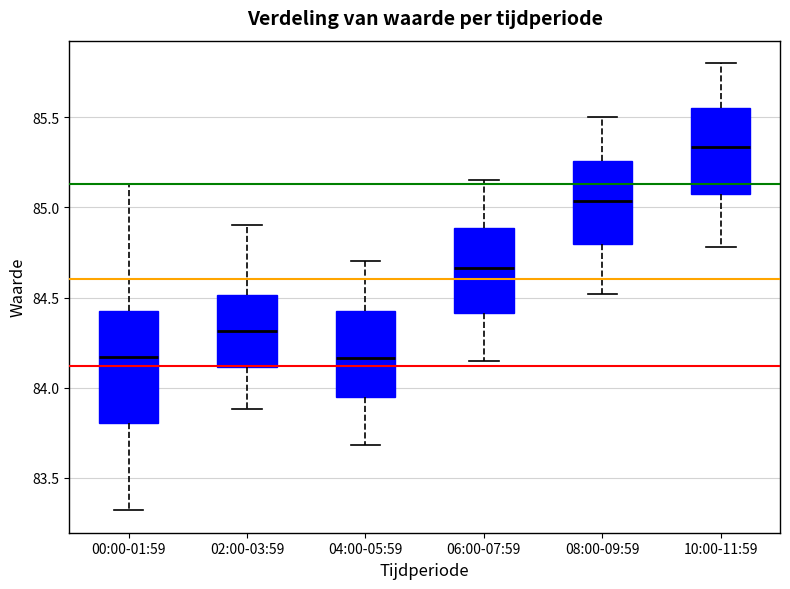

Reading left to right, transcribe this box plot: for each box, give where its median line is, the range the box spans, and where its two whiskers end, as read against the y-axis. The values are not printed on the chart, so give them approximately, as read against the axis.

00:00-01:59: median 84.15, box 83.80 to 84.40, whiskers 83.30 to 85.15
02:00-03:59: median 84.30, box 84.10 to 84.50, whiskers 83.90 to 84.90
04:00-05:59: median 84.15, box 83.95 to 84.45, whiskers 83.70 to 84.70
06:00-07:59: median 84.65, box 84.40 to 84.90, whiskers 84.15 to 85.15
08:00-09:59: median 85.05, box 84.80 to 85.25, whiskers 84.50 to 85.50
10:00-11:59: median 85.35, box 85.05 to 85.55, whiskers 84.80 to 85.80